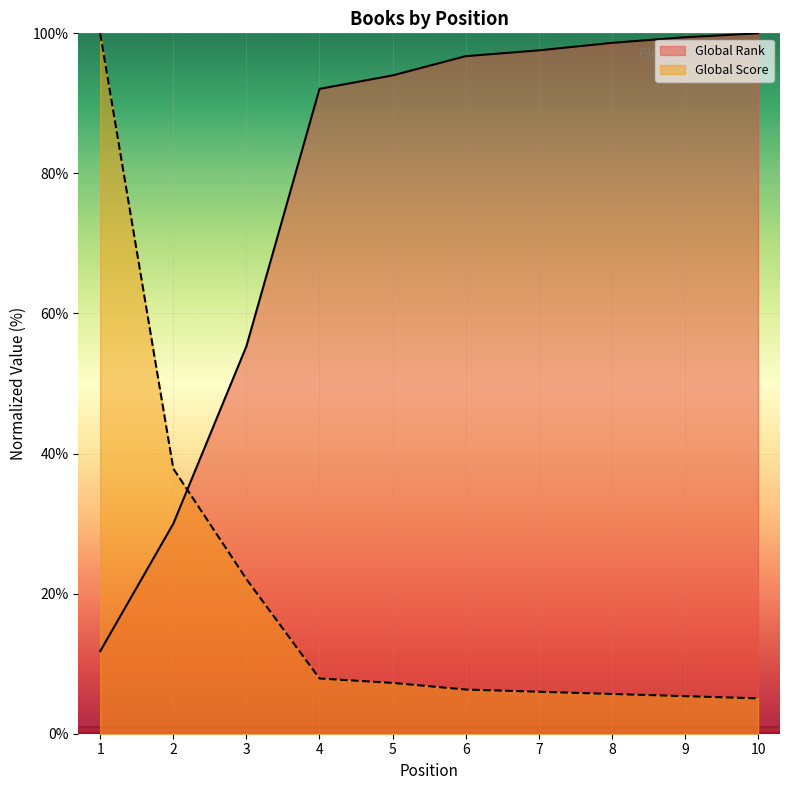

What is the sum of all Global Rank values?

775.5